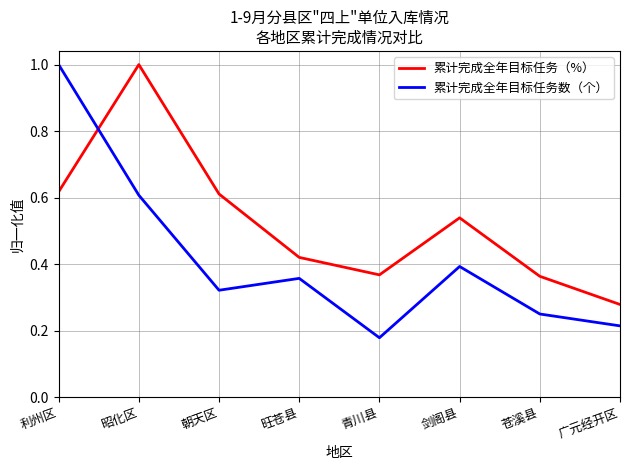

How many 累计完成全年目标任务（%） values are between 0 and 1?

8